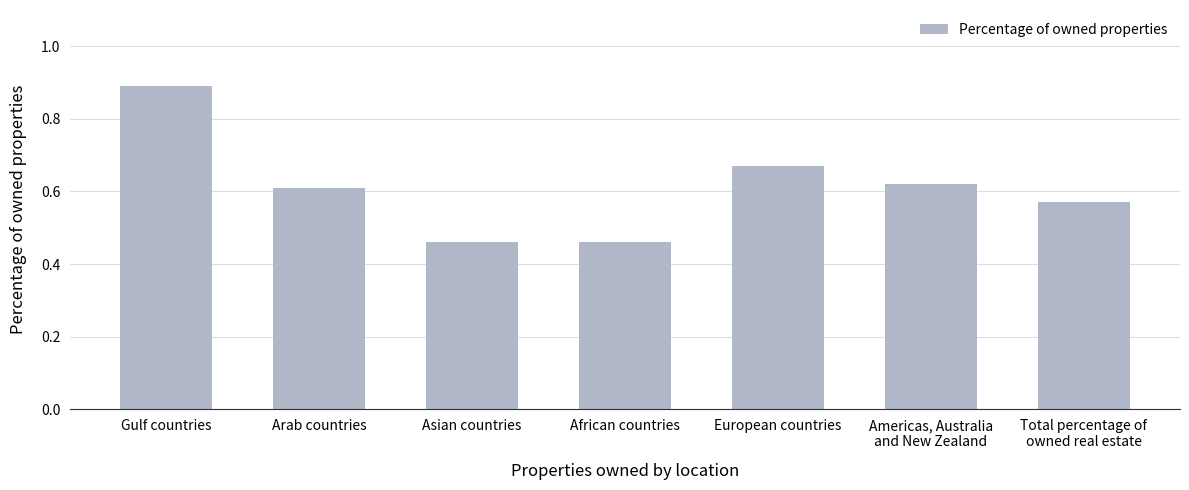

What is the difference between the maximum and minimum values?

0.4